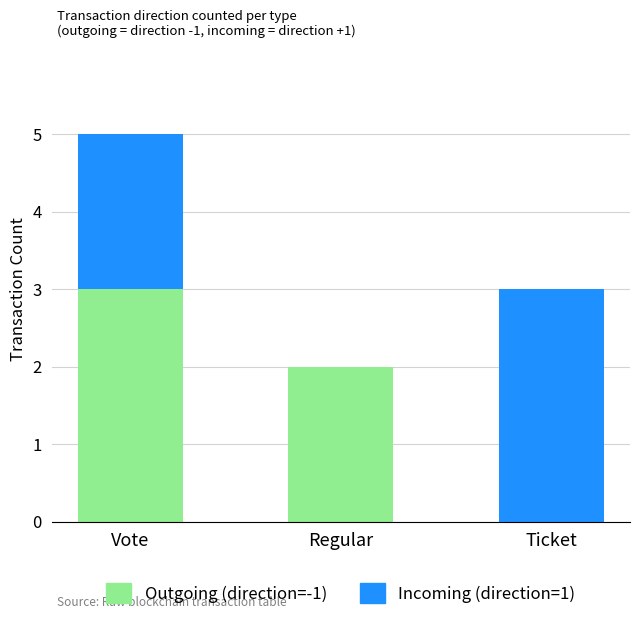

What is the total value across all series at Ticket?

3